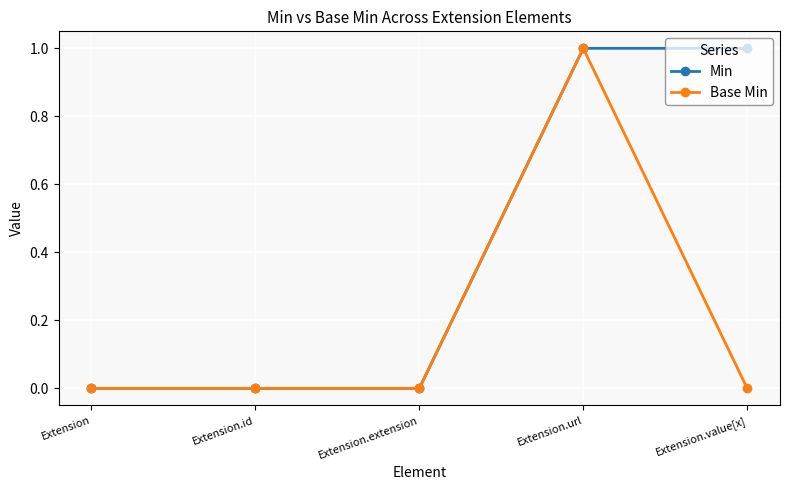

What is the difference between the Base Min values at Extension.url and Extension?

1